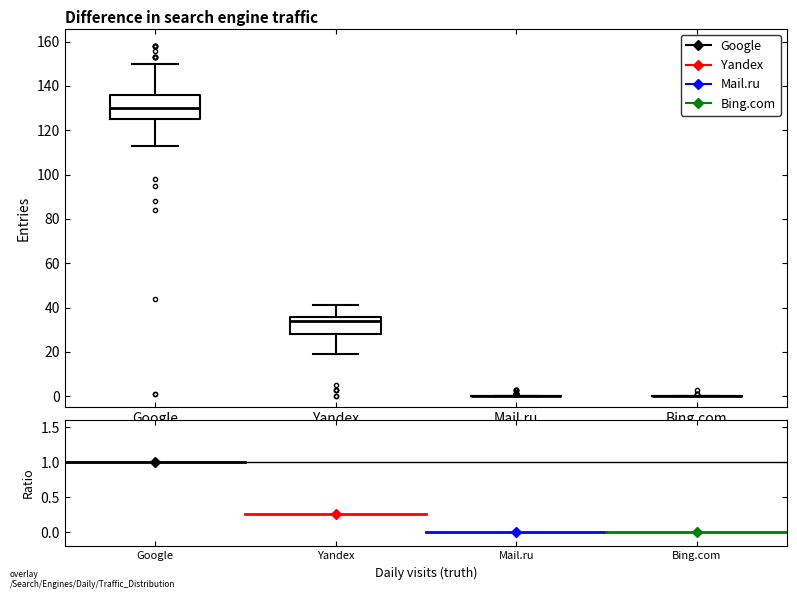

Reading left to right, transcribe this box plot: for each box, give where its median line is, the range the box spans, and where its two whiskers end, as read against the y-axis. The values are not printed on the chart, so give them approximately, as read against the axis.

Google: median 130, box 126 to 136, whiskers 114 to 150
Yandex: median 34, box 28 to 36, whiskers 20 to 42
Mail.ru: box collapsed to a line at 0, whiskers 0 to 0
Bing.com: box collapsed to a line at 0, whiskers 0 to 0